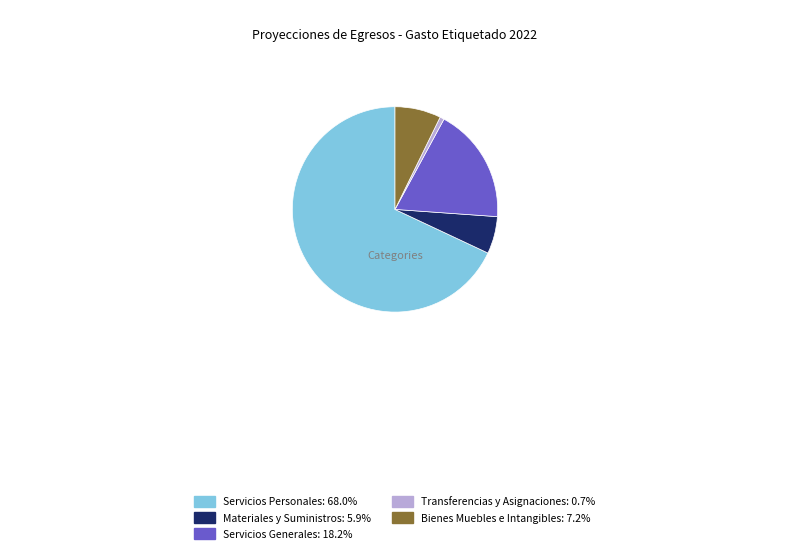

Which slice is the largest?

Servicios Personales